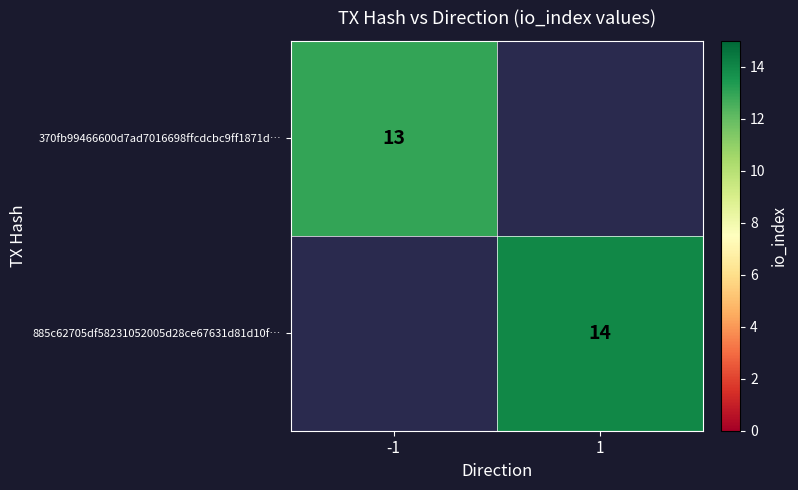

The 885c62705df58231052005d28ce67631d81d10f… series shows 14 at 1. True or false?

True